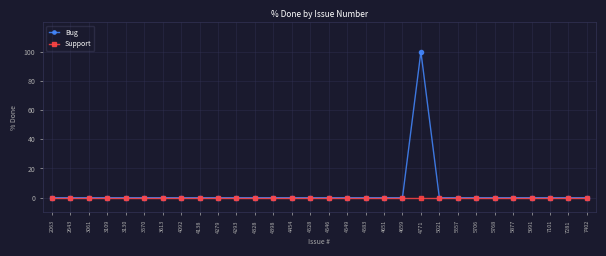

Rank the series by their average value, from highest to lowest.

Bug, Support